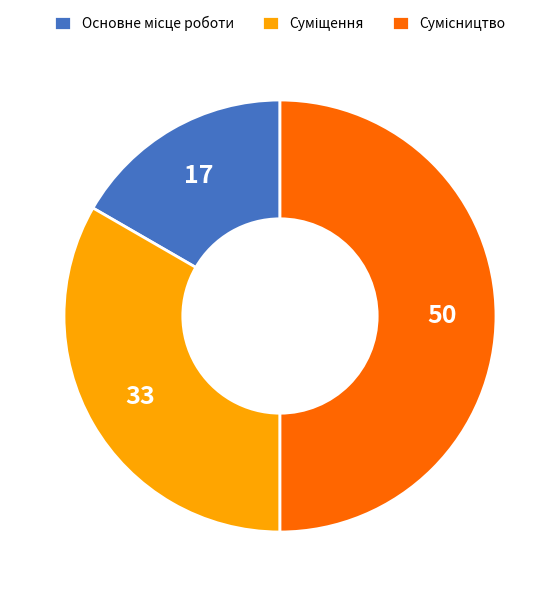

To the nearest percent, what is the difference between the Сумісництво and Основне місце роботи slice percentages?

33%